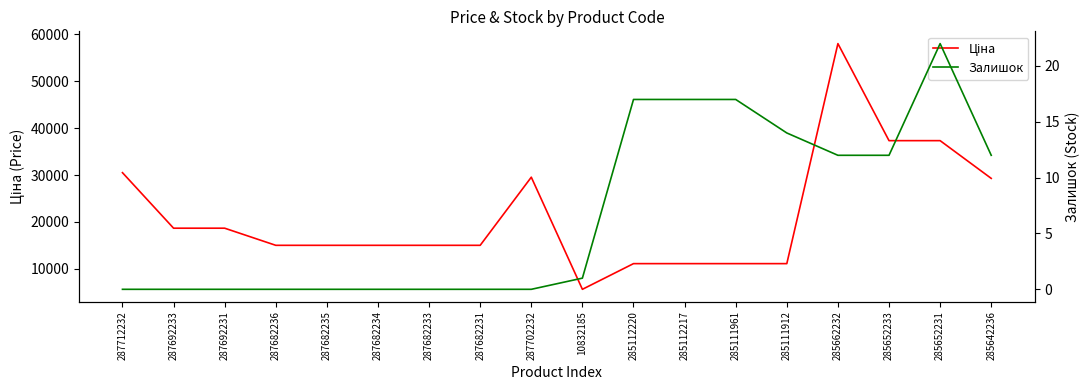

Which has a higher value, 285111961 or 285652233?

285652233